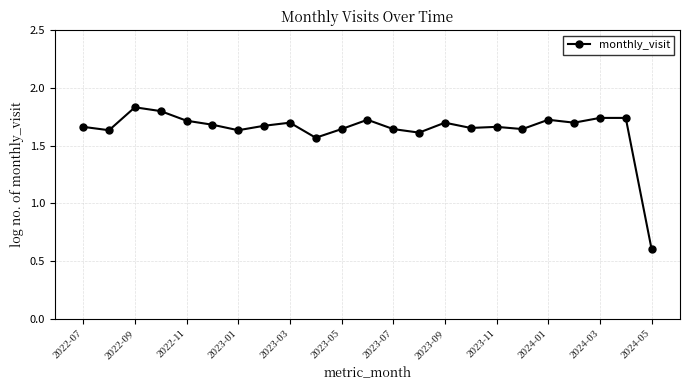

What is the smallest value displayed?

0.6